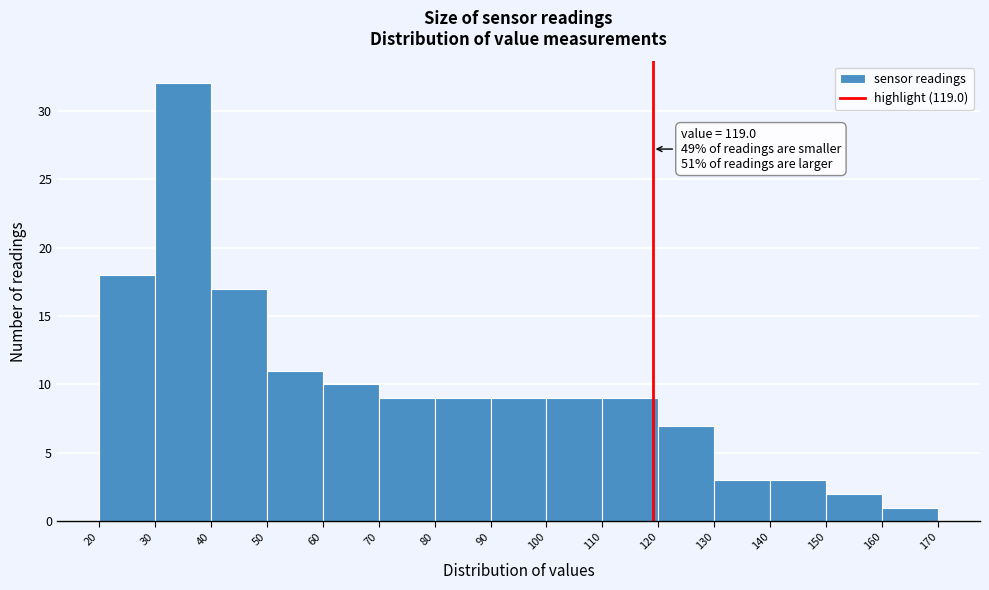

Over which range of the x-axis is the bar tallest?

30 to 40